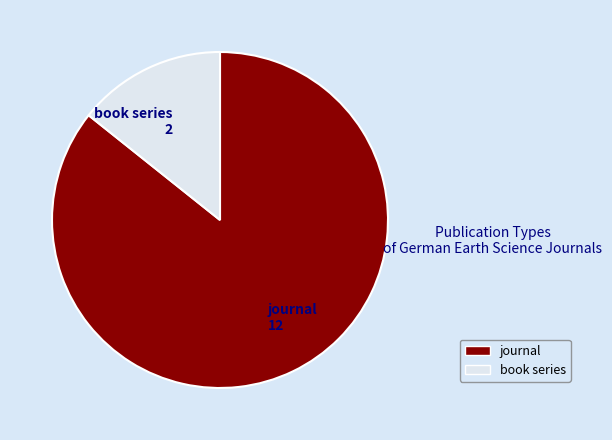

Which category has the smallest portion of the pie?

book series